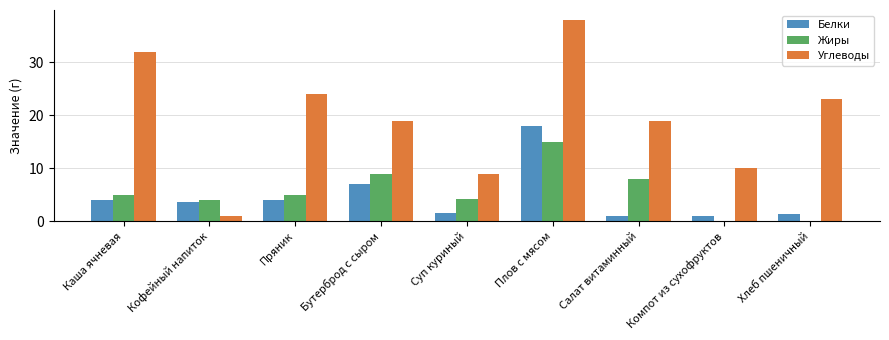

Read the Белки value at Компот из сухофруктов.

1.0